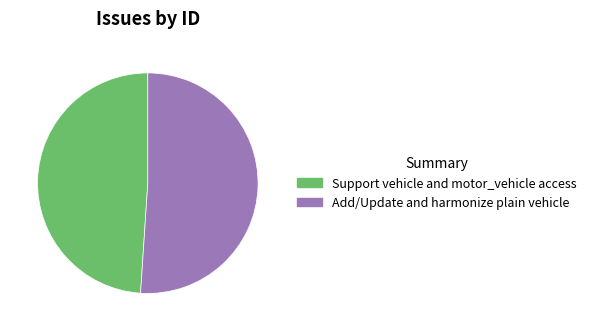

Is Support vehicle and motor_vehicle access the majority of the pie?

No